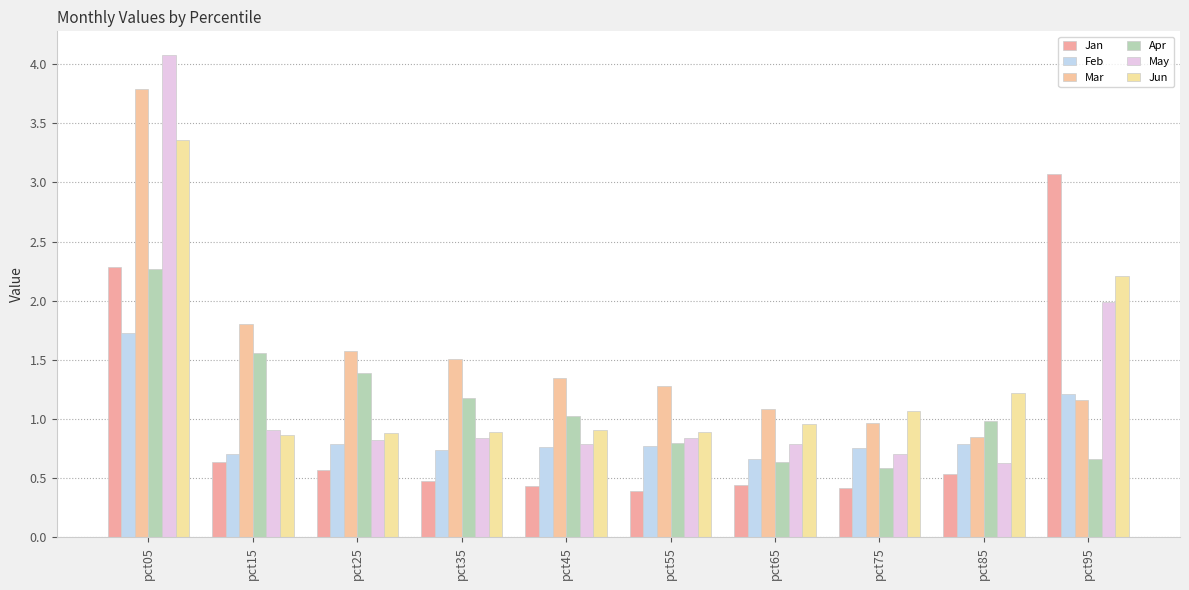

What is the value of the Jan bar at the 3rd from the left?

0.6